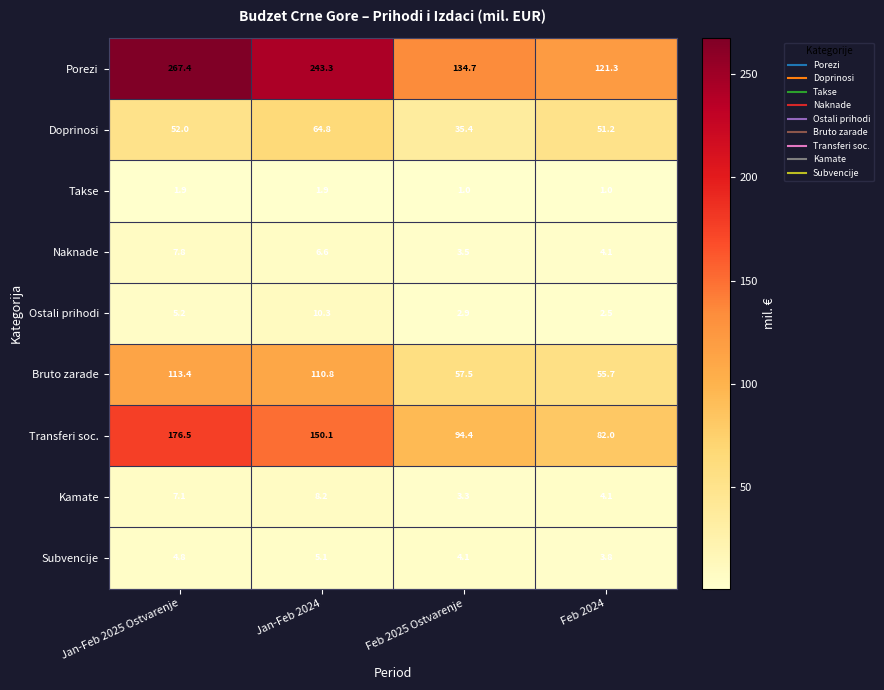

How many series are shown in this chart?

9